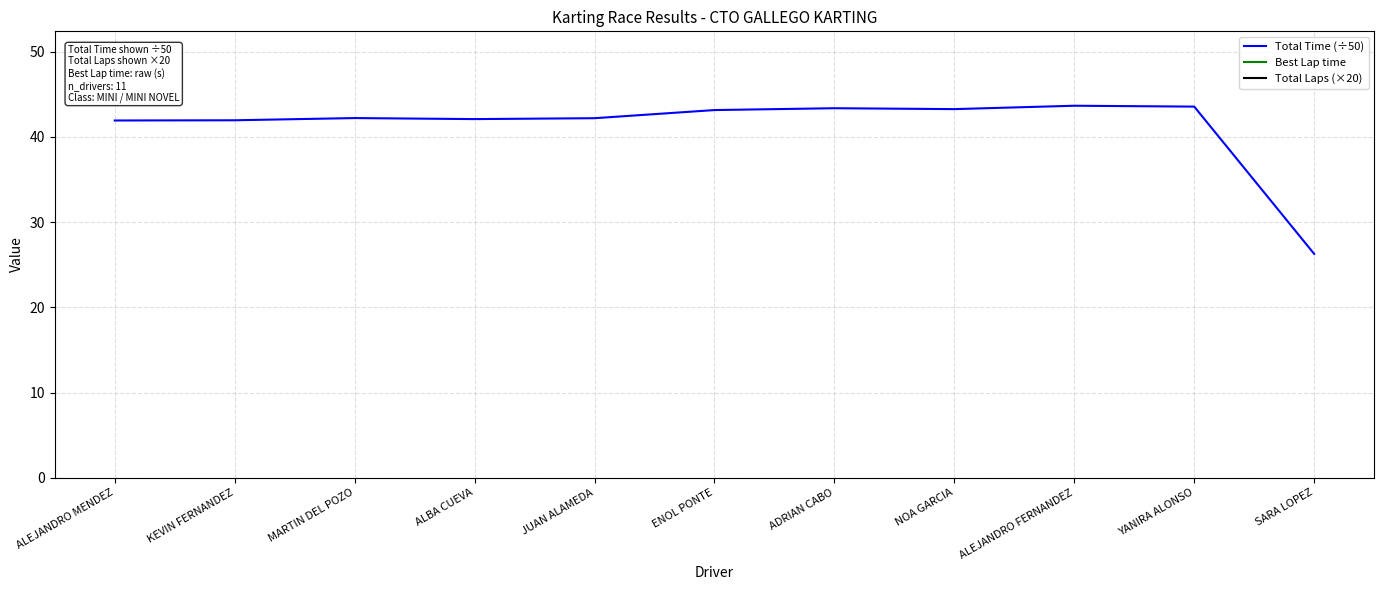

Is the value of Total Laps (×20) at ADRIAN CABO greater than the value of Total Time (÷50) at ENOL PONTE?

Yes